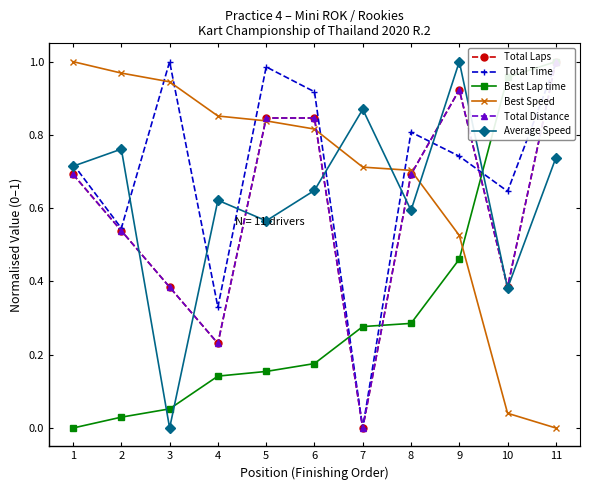

True or false: Best Speed and Total Laps intersect in this chart.

True